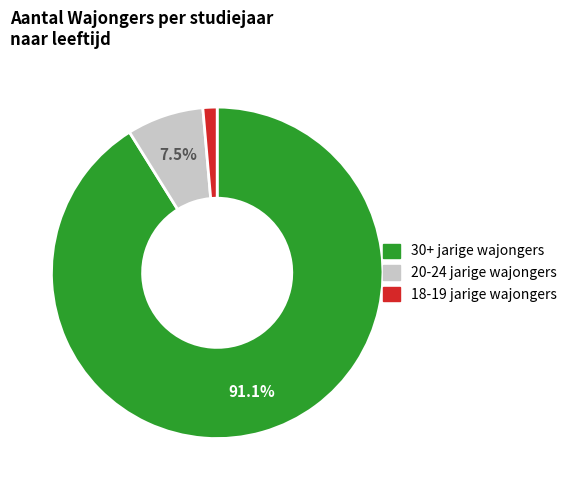

Does any single category account for the majority?

Yes